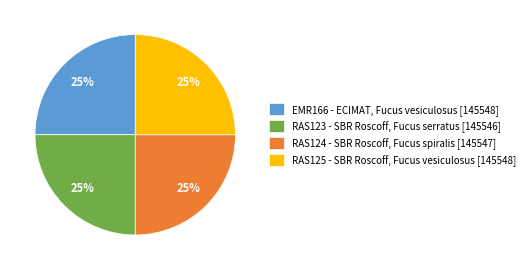

What is the ratio of the value at EMR166 - ECIMAT, Fucus vesiculosus [145548] to the value at RAS125 - SBR Roscoff, Fucus vesiculosus [145548]?

1.0